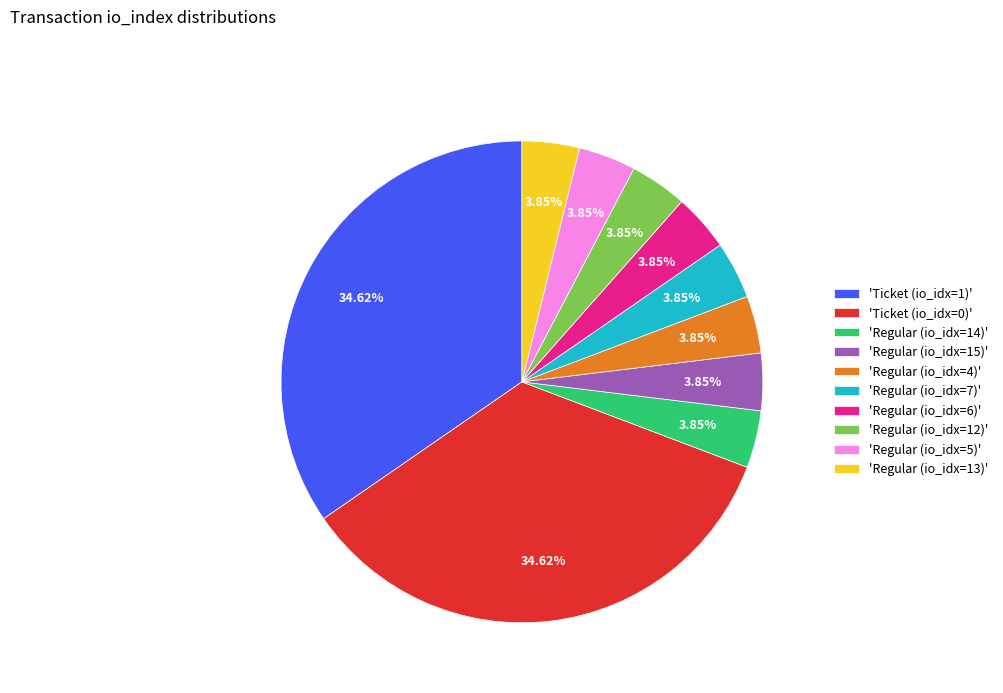

Approximately how many times larger is the value at 'Regular (io_idx=13)' compared to 'Regular (io_idx=15)'?

1.0